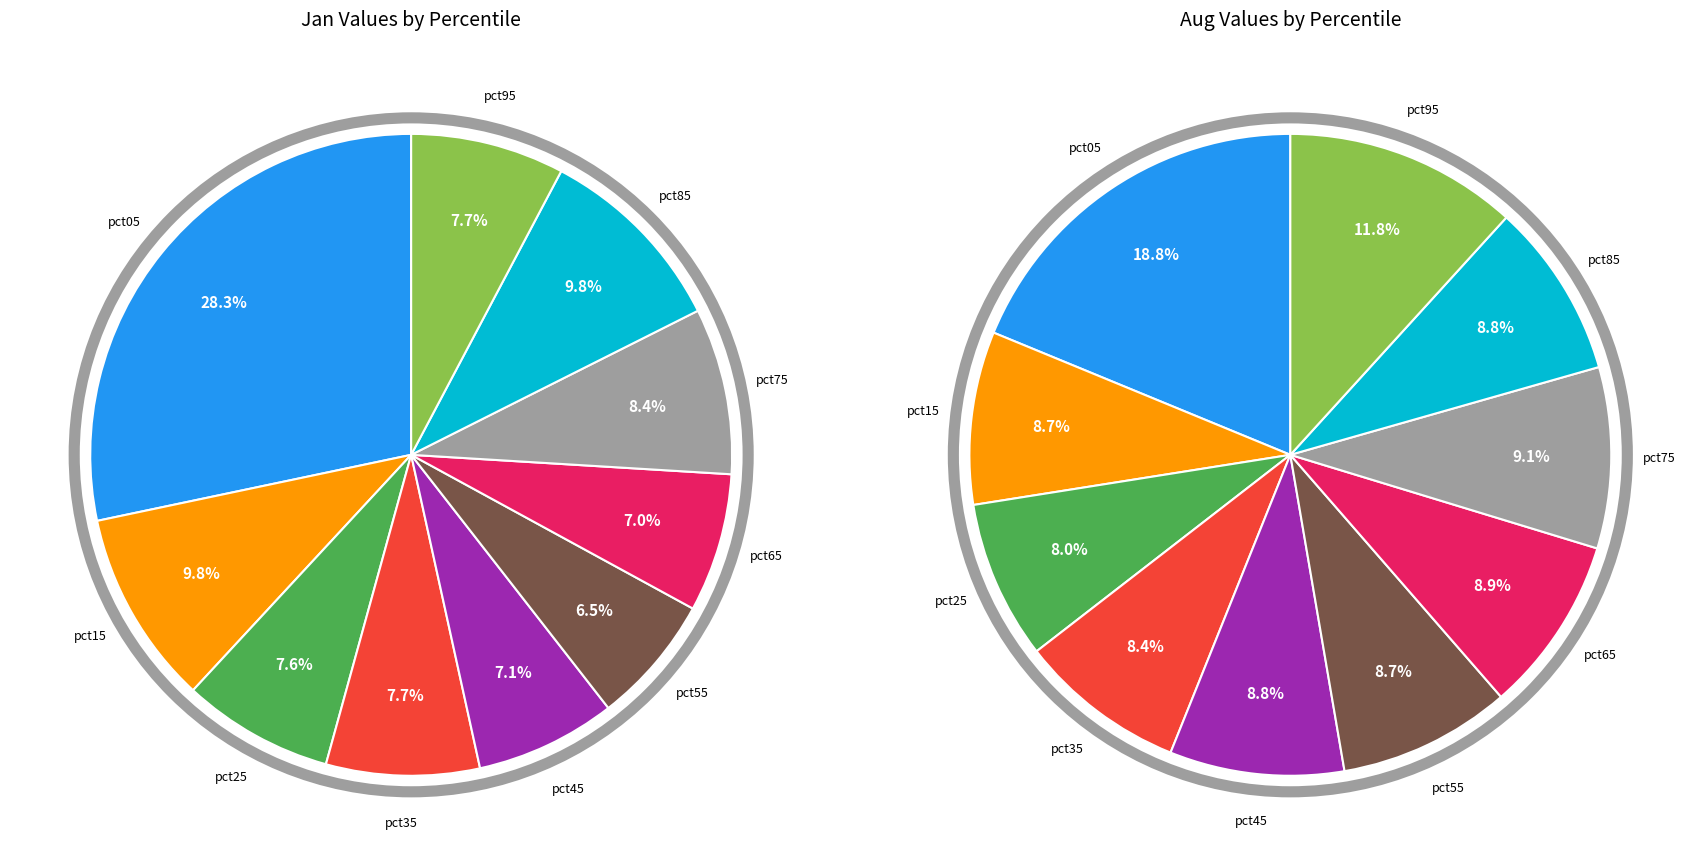

To the nearest percent, what is the difference between the largest and smallest slice percentages?

11%